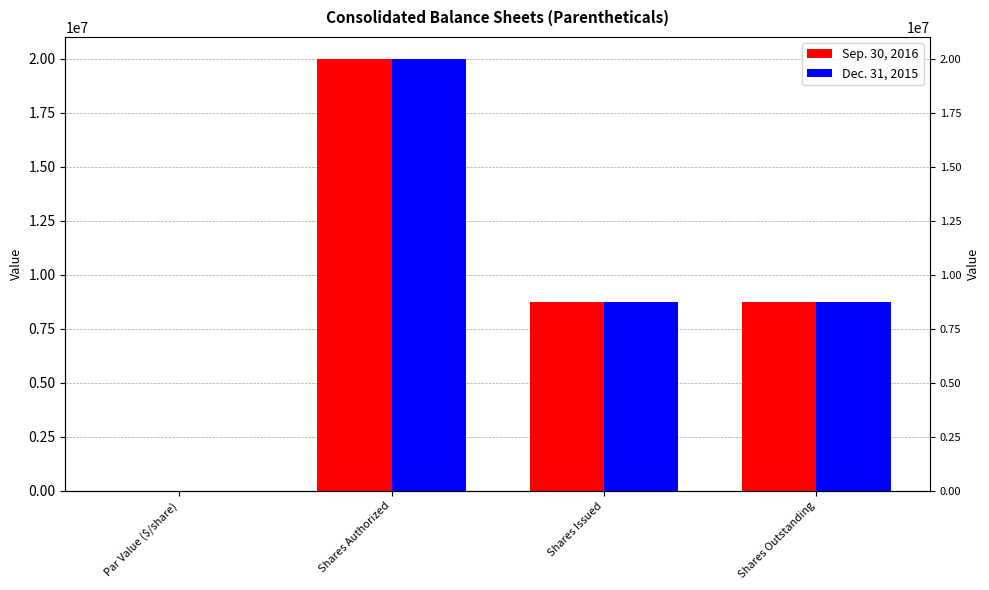

The Dec. 31, 2015 series shows 11808683.2 at Shares Outstanding. True or false?

False